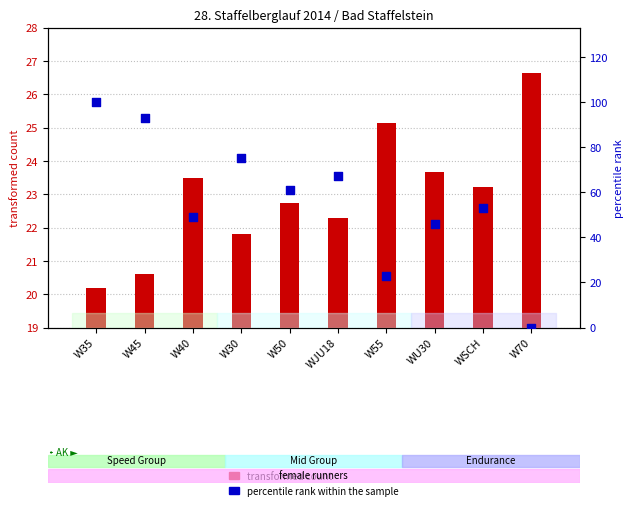

What is the total value across all series at W50?

83.7